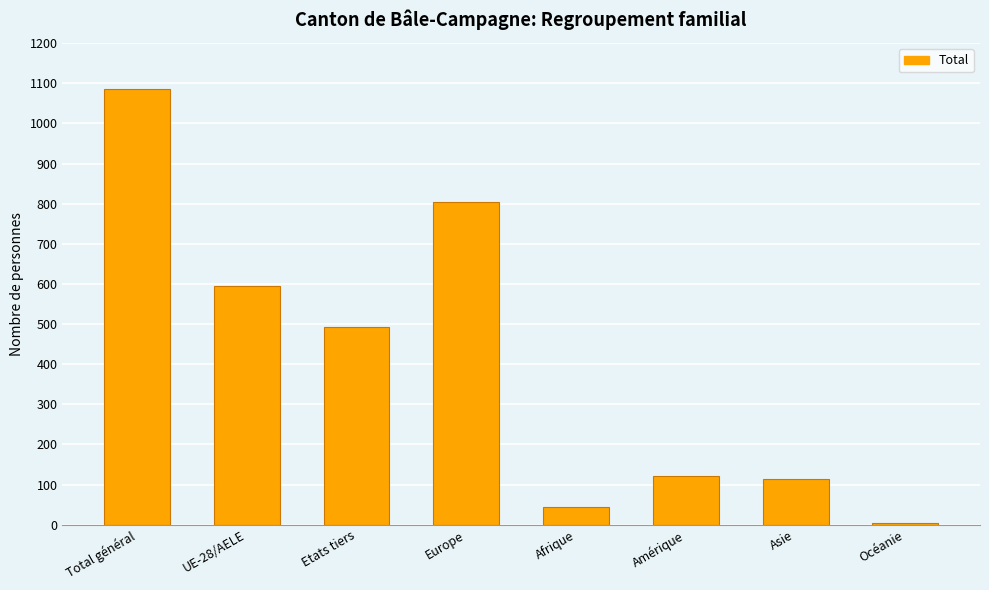

What is the label of the 2nd bar from the left?

UE-28/AELE